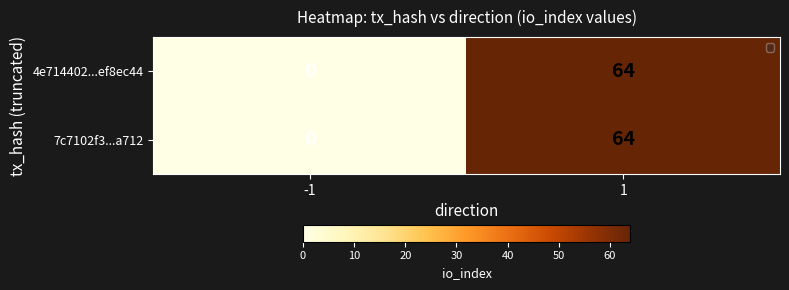

Is it true that 4e714402...ef8ec44 equals 88 at 1?

False